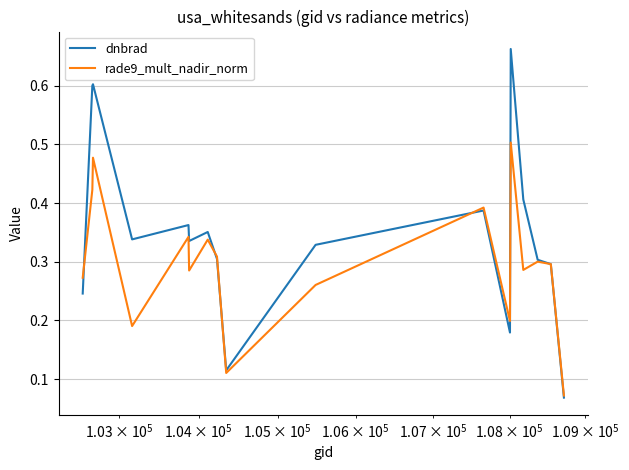

Which series has the largest total across all categories?

dnbrad